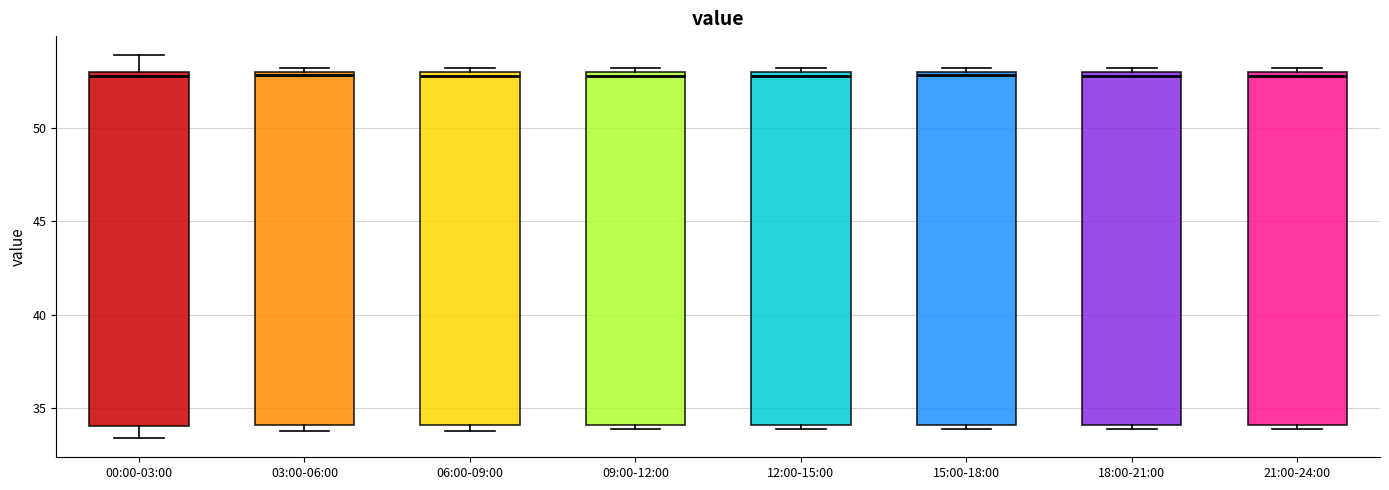

Reading left to right, read every box against the y-axis: the position of its median line, the range the box covers, and the ends of its whiskers. The values are not printed on the chart, so give them approximately, as read against the axis.

00:00-03:00: median 53.0 (just below the box's upper edge), box 34.0 to 53.0, whiskers 33.5 to 54.0
03:00-06:00: median 53.0 (just below the box's upper edge), box 34.0 to 53.0, whiskers 34.0 (just below the box's lower edge) to 53.0 (just above the box's upper edge)
06:00-09:00: median 53.0 (just below the box's upper edge), box 34.0 to 53.0, whiskers 34.0 (just below the box's lower edge) to 53.0 (just above the box's upper edge)
09:00-12:00: median 53.0 (just below the box's upper edge), box 34.0 to 53.0, whiskers 34.0 (just below the box's lower edge) to 53.0 (just above the box's upper edge)
12:00-15:00: median 53.0 (just below the box's upper edge), box 34.0 to 53.0, whiskers 34.0 (just below the box's lower edge) to 53.0 (just above the box's upper edge)
15:00-18:00: median 53.0 (just below the box's upper edge), box 34.0 to 53.0, whiskers 34.0 (just below the box's lower edge) to 53.0 (just above the box's upper edge)
18:00-21:00: median 53.0 (just below the box's upper edge), box 34.0 to 53.0, whiskers 34.0 (just below the box's lower edge) to 53.0 (just above the box's upper edge)
21:00-24:00: median 53.0 (just below the box's upper edge), box 34.0 to 53.0, whiskers 34.0 (just below the box's lower edge) to 53.0 (just above the box's upper edge)